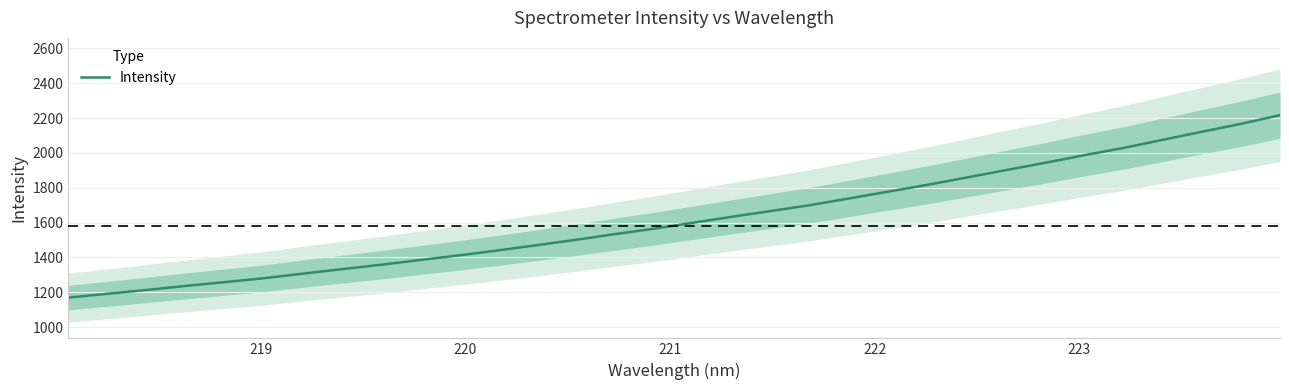

What is the maximum value shown in the chart?

2216.9